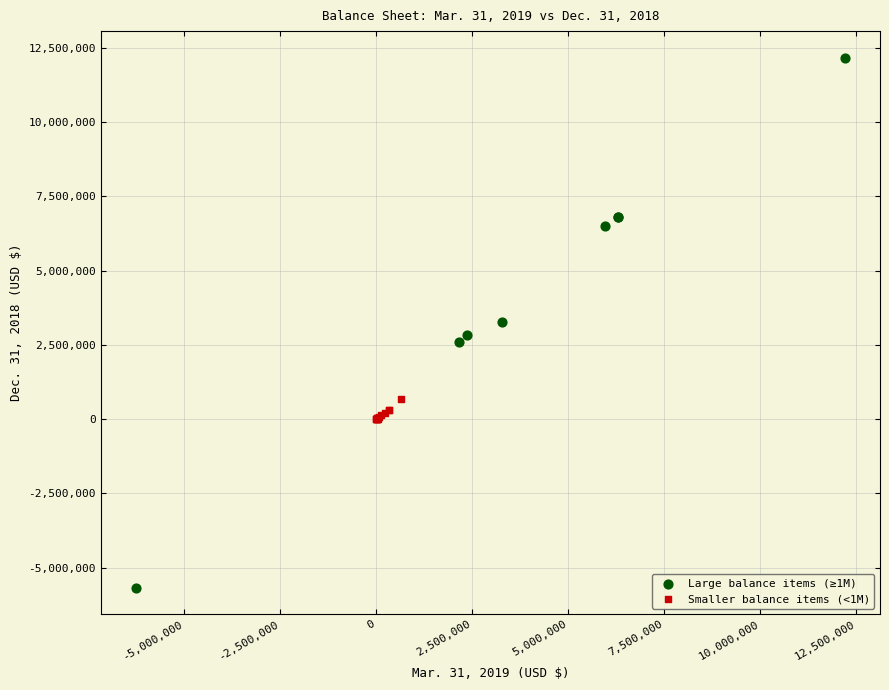

Which series reaches the maximum Y coordinate?

Large balance items (≥1M)